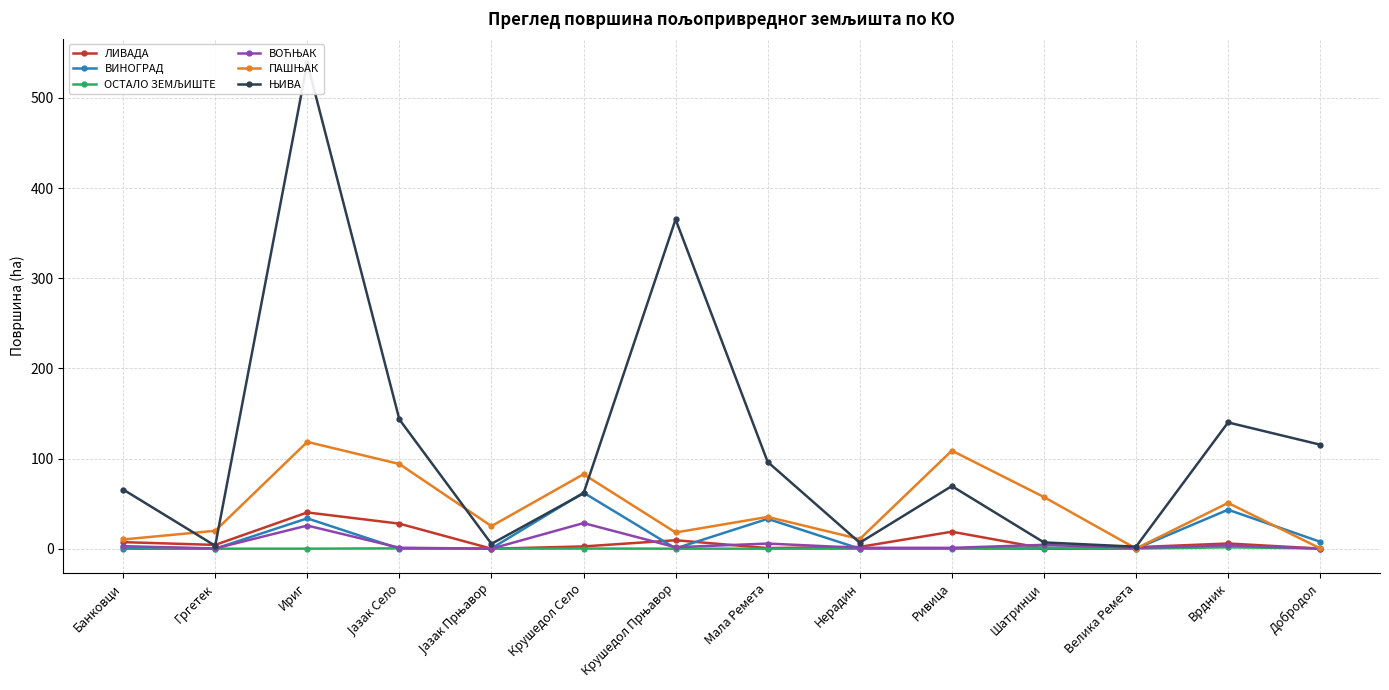

What is the difference between the maximum and second lowest values in the ПАШЊАК series?

118.1